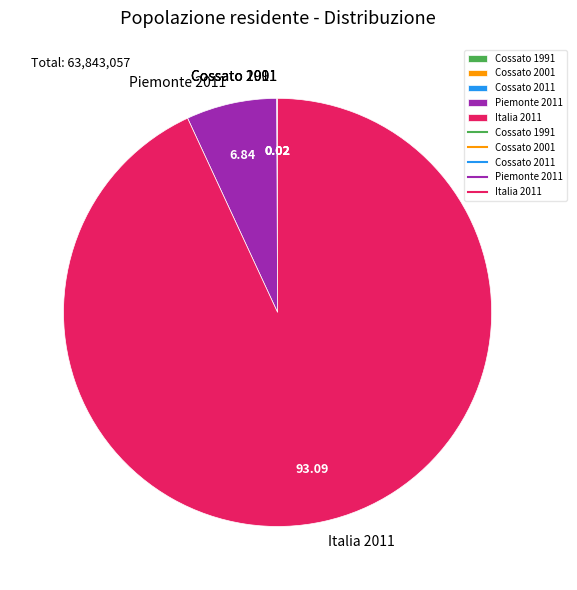

Which slice represents more than half of the pie?

Italia 2011